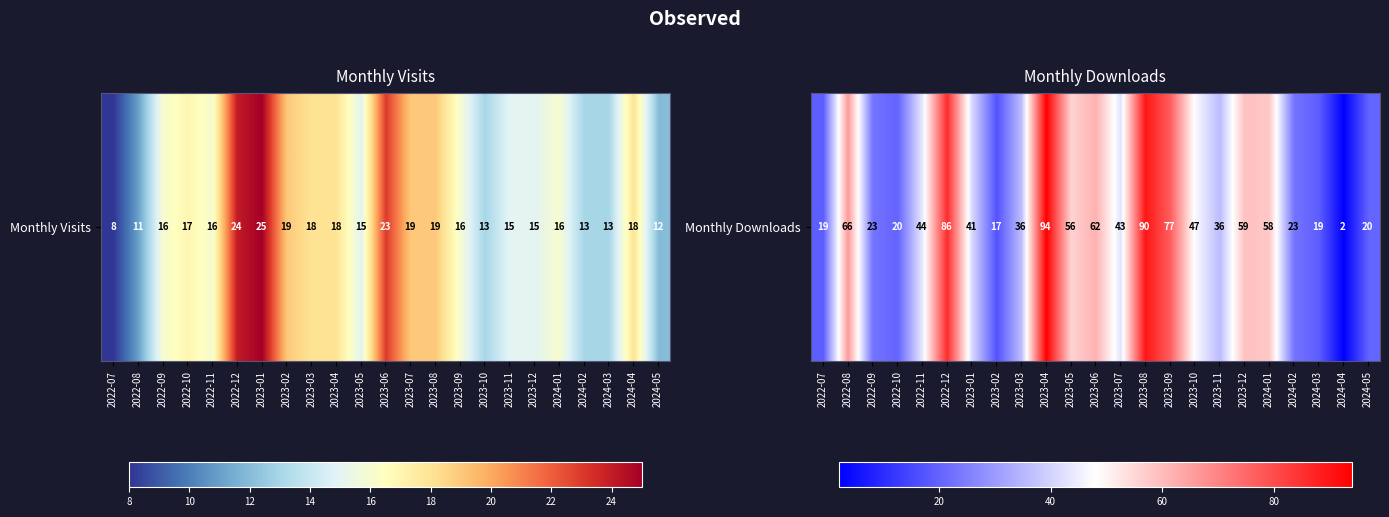

True or false: the data shows 72 at 2023-07.

False